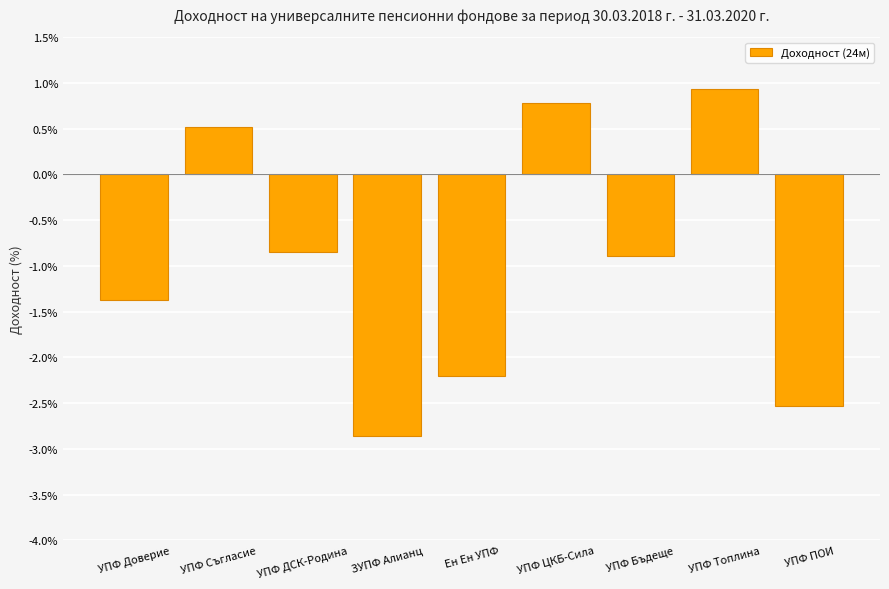

What is the label of the 4th bar from the right?

УПФ ЦКБ-Сила